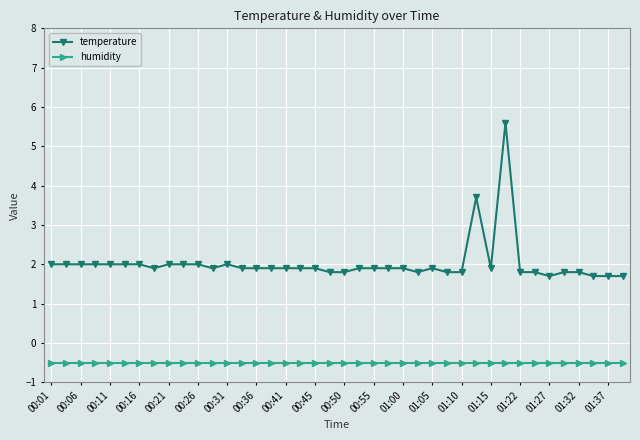

Which series has the widest spread of values?

temperature